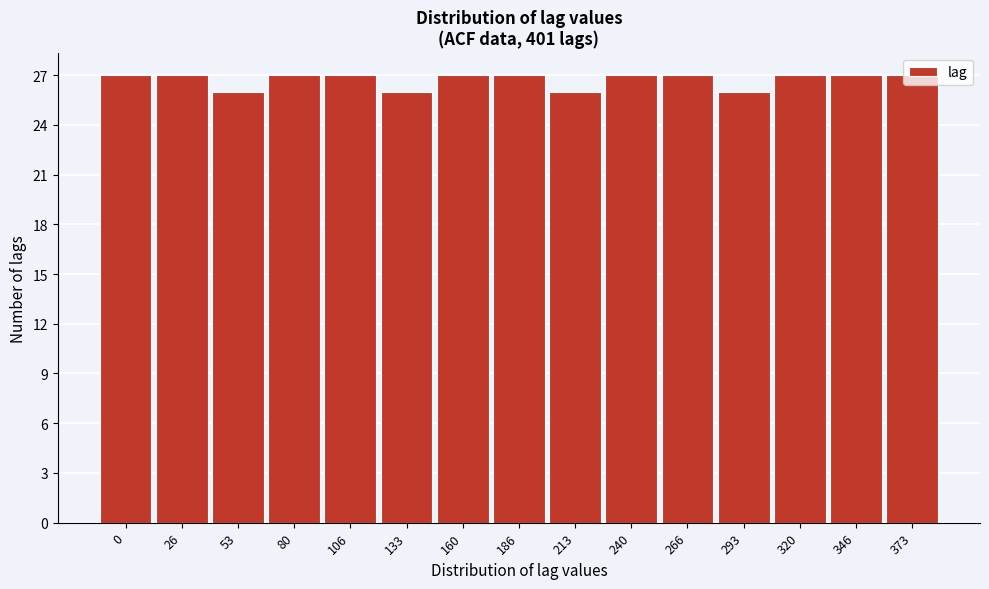

What is the maximum value shown in the chart?

27